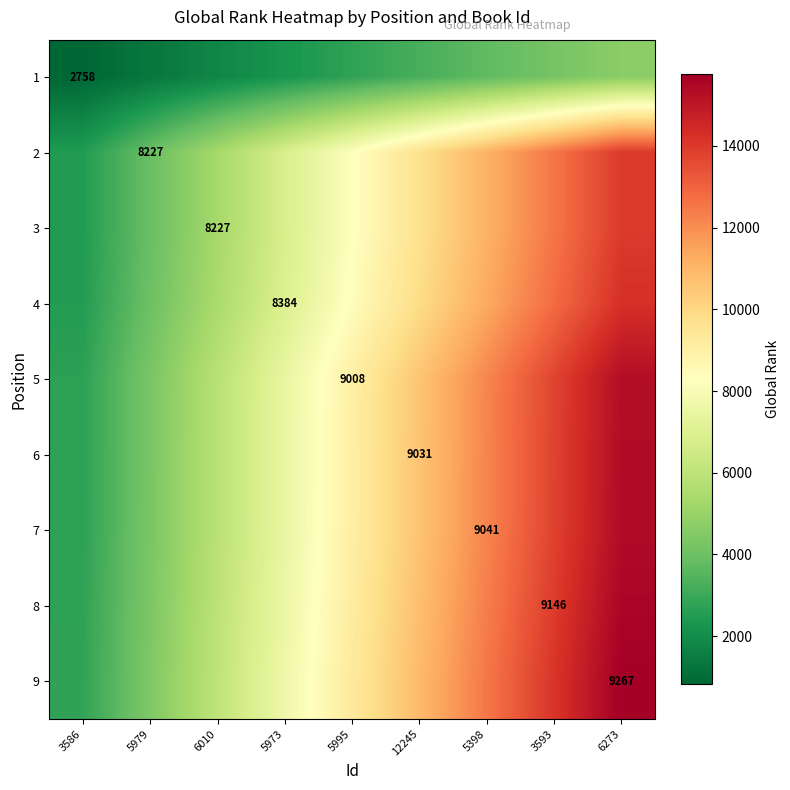

What is the spread (max minus min) of values at 5973?

5369.9